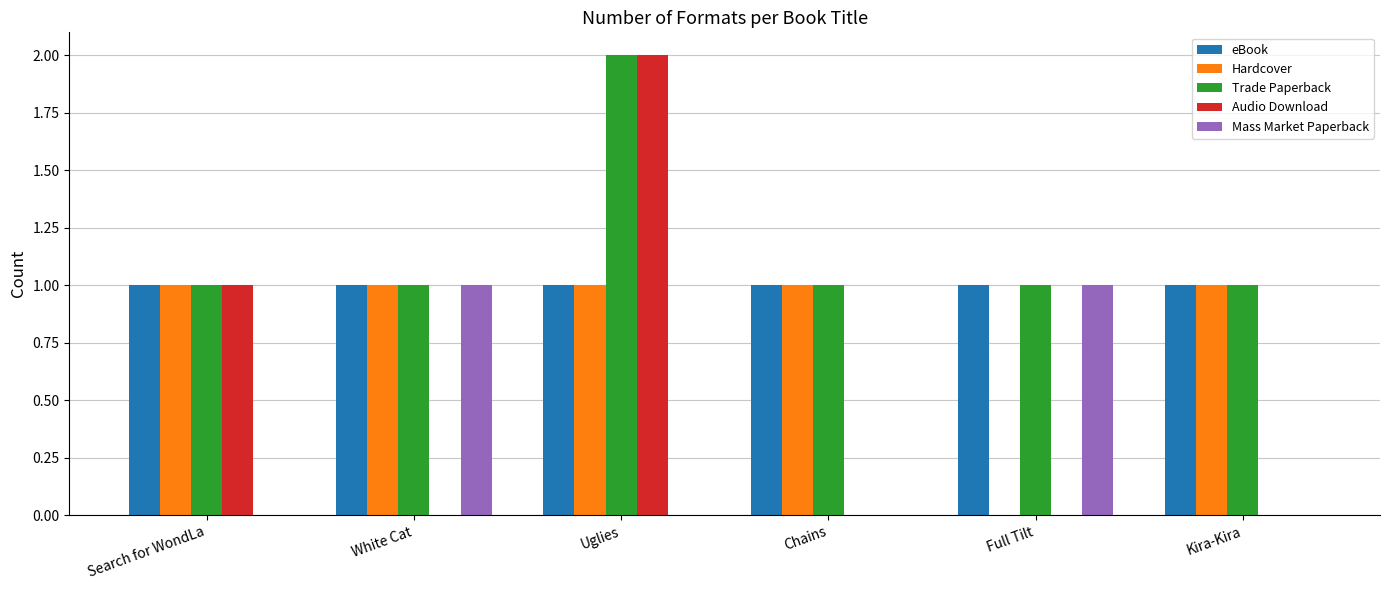

Which series changed the most between Uglies and Chains?

Audio Download